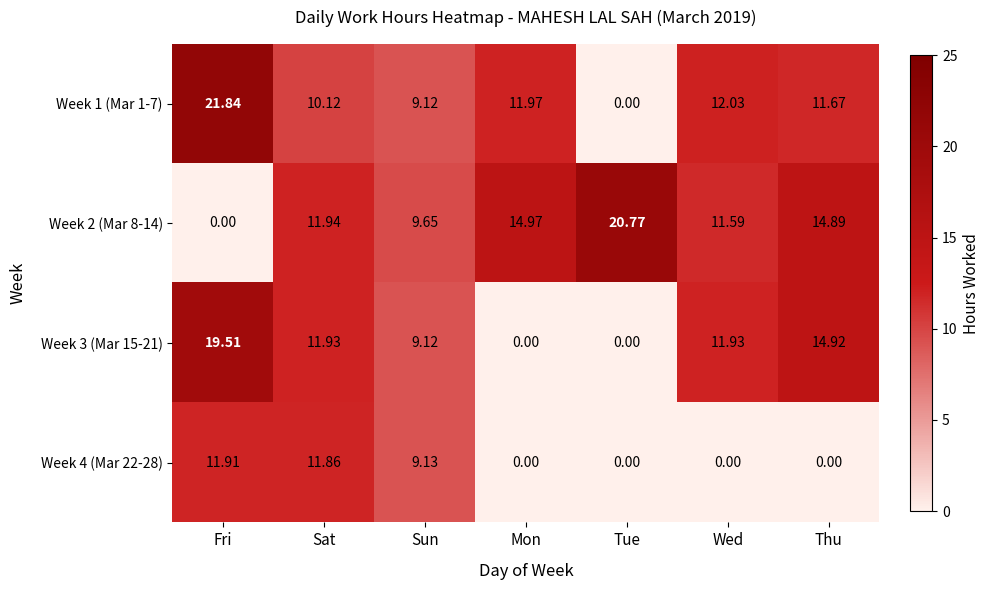

Which series changed the most between Mon and Wed?

Week 3 (Mar 15-21)